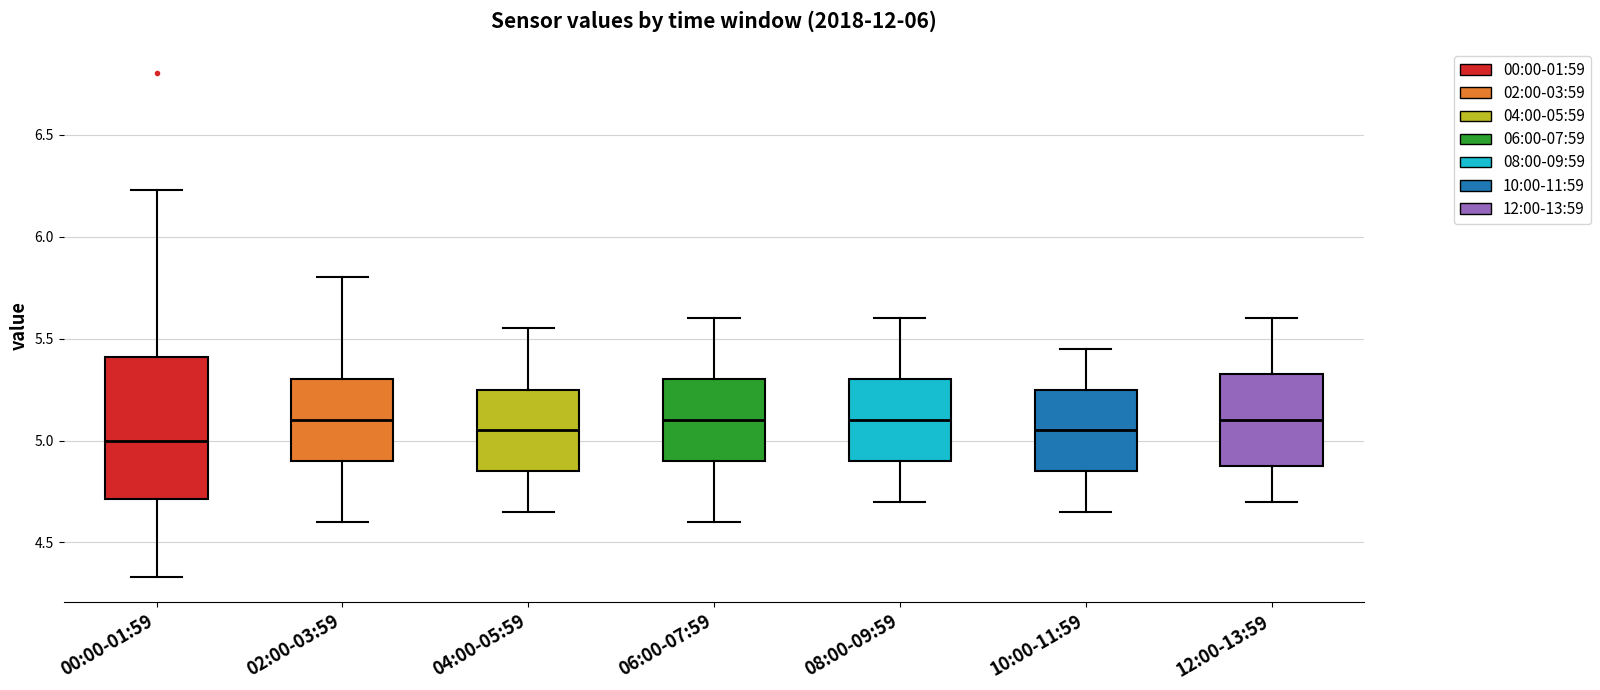

Reading left to right, transcribe this box plot: for each box, give where its median line is, the range the box spans, and where its two whiskers end, as read against the y-axis. The values are not printed on the chart, so give them approximately, as read against the axis.

00:00-01:59: median 5.00, box 4.70 to 5.40, whiskers 4.35 to 6.25
02:00-03:59: median 5.10, box 4.90 to 5.30, whiskers 4.60 to 5.80
04:00-05:59: median 5.05, box 4.85 to 5.25, whiskers 4.65 to 5.55
06:00-07:59: median 5.10, box 4.90 to 5.30, whiskers 4.60 to 5.60
08:00-09:59: median 5.10, box 4.90 to 5.30, whiskers 4.70 to 5.60
10:00-11:59: median 5.05, box 4.85 to 5.25, whiskers 4.65 to 5.45
12:00-13:59: median 5.10, box 4.90 to 5.35, whiskers 4.70 to 5.60